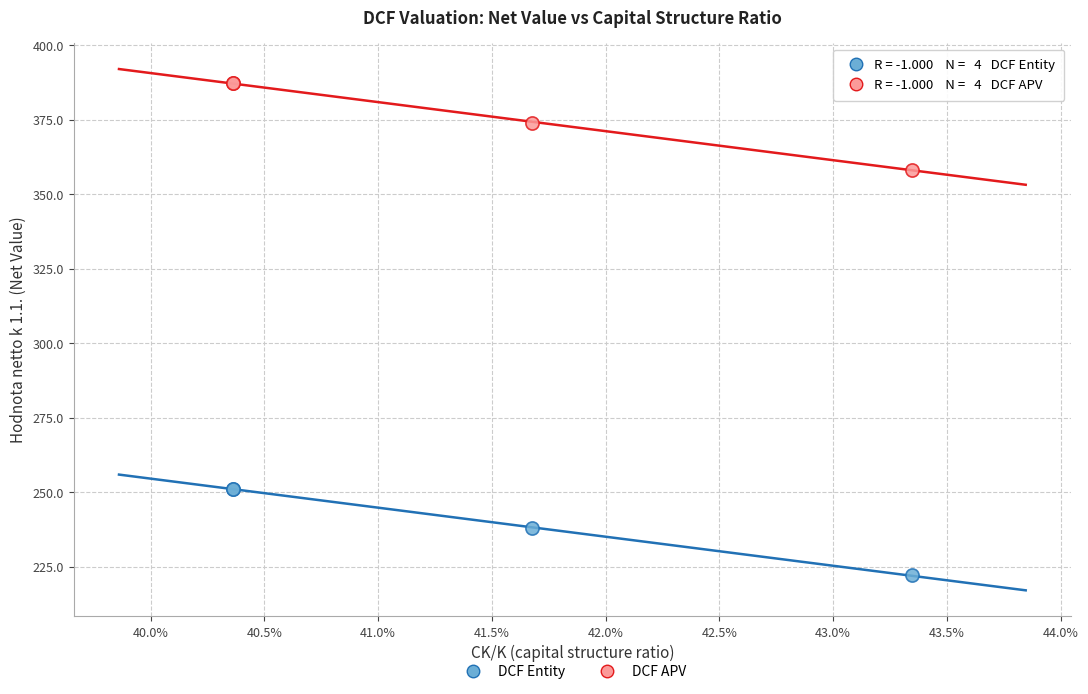

Which series reaches the maximum Y coordinate?

DCF APV